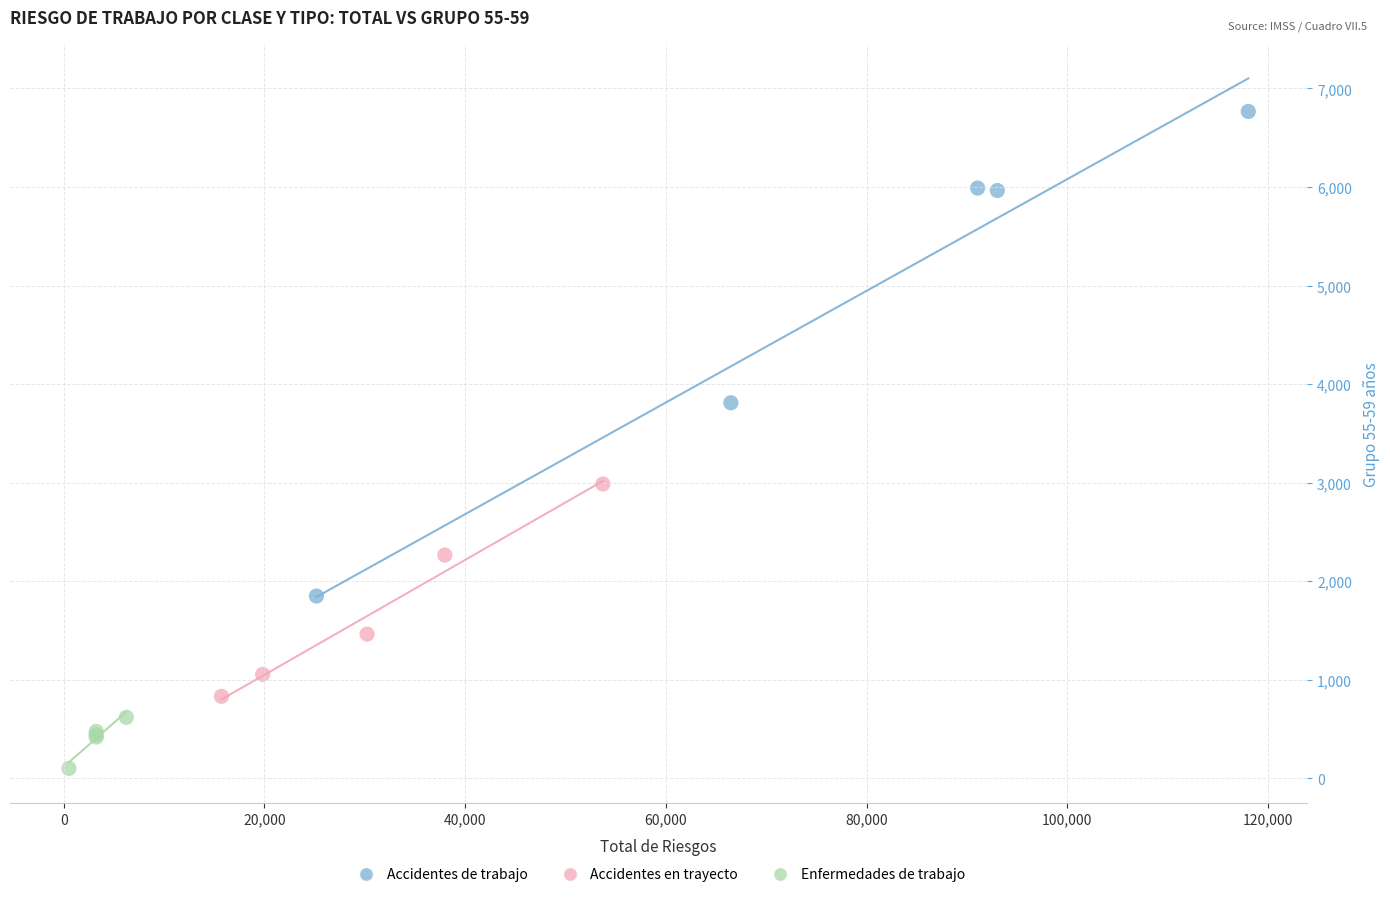

Which series contains the lowest Y value?

Enfermedades de trabajo